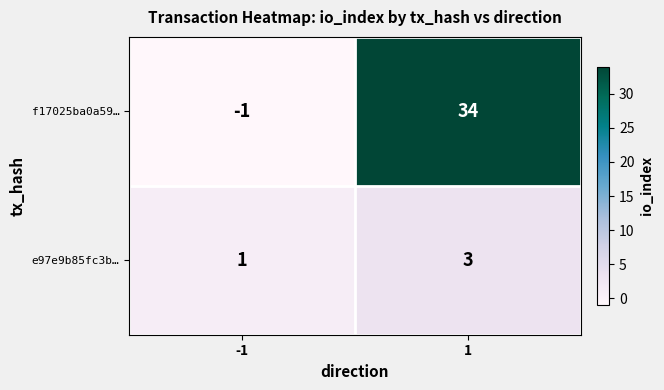

Reading left to right, extract all data points from this chart.

f17025ba0a59…: -1	34
e97e9b85fc3b…: 1	3